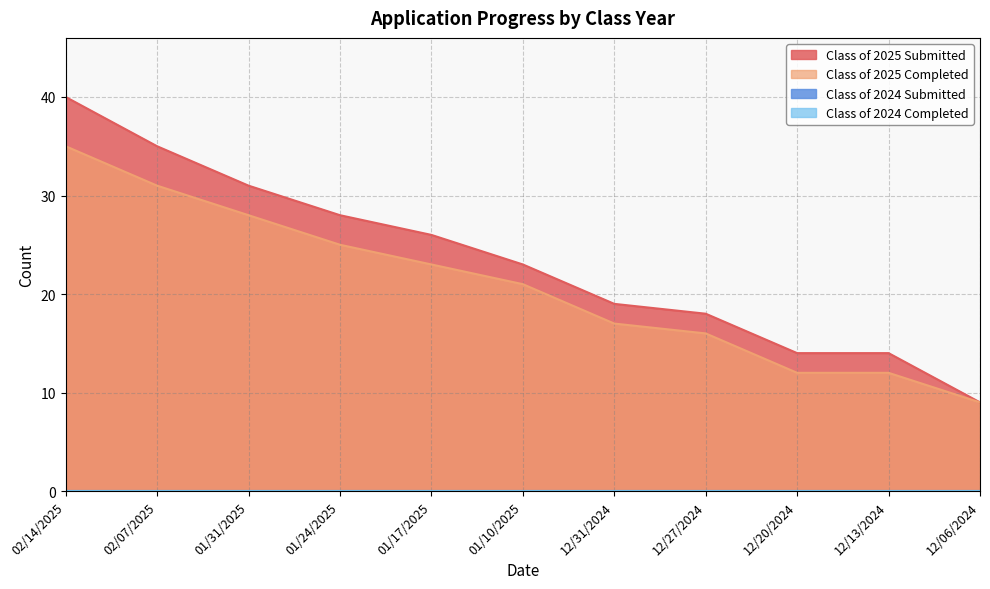

True or false: Class of 2025 Completed and Class of 2025 Submitted intersect in this chart.

False